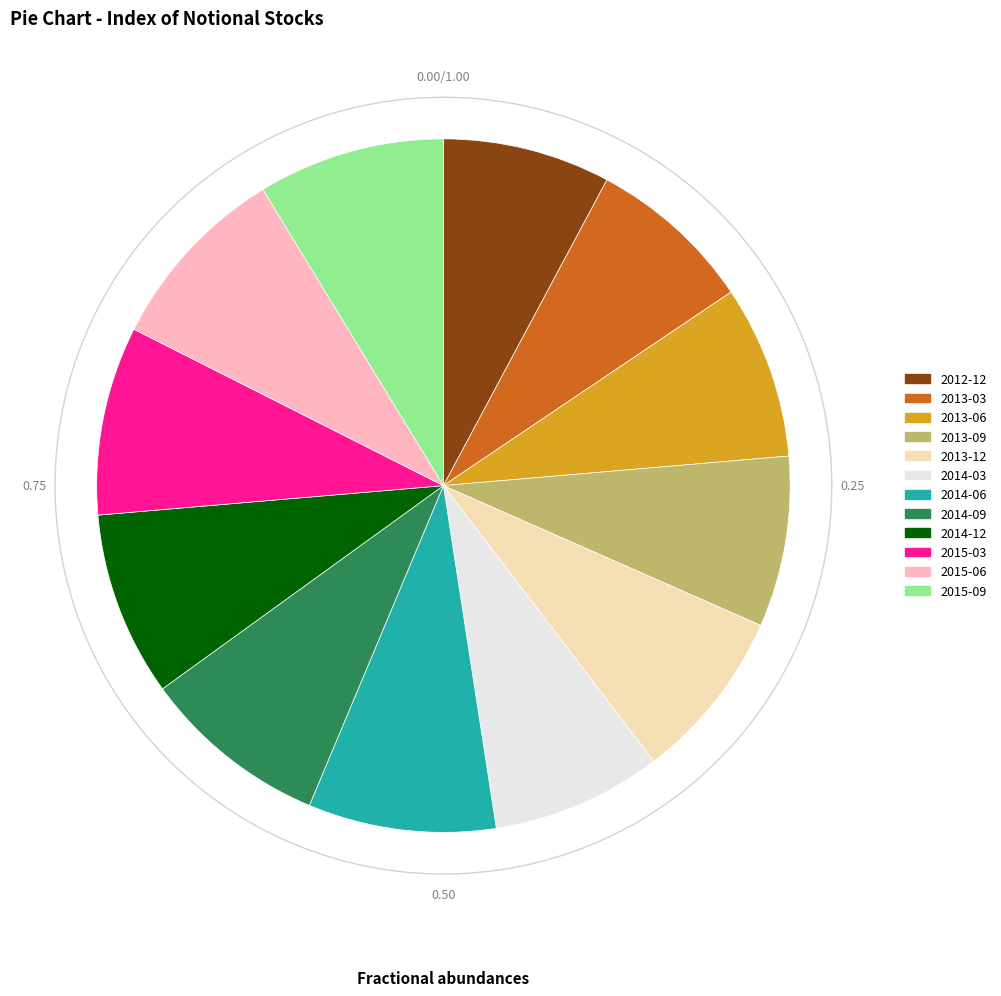

Approximately how many times larger is the value at 2015-03 compared to 2013-09?

1.1